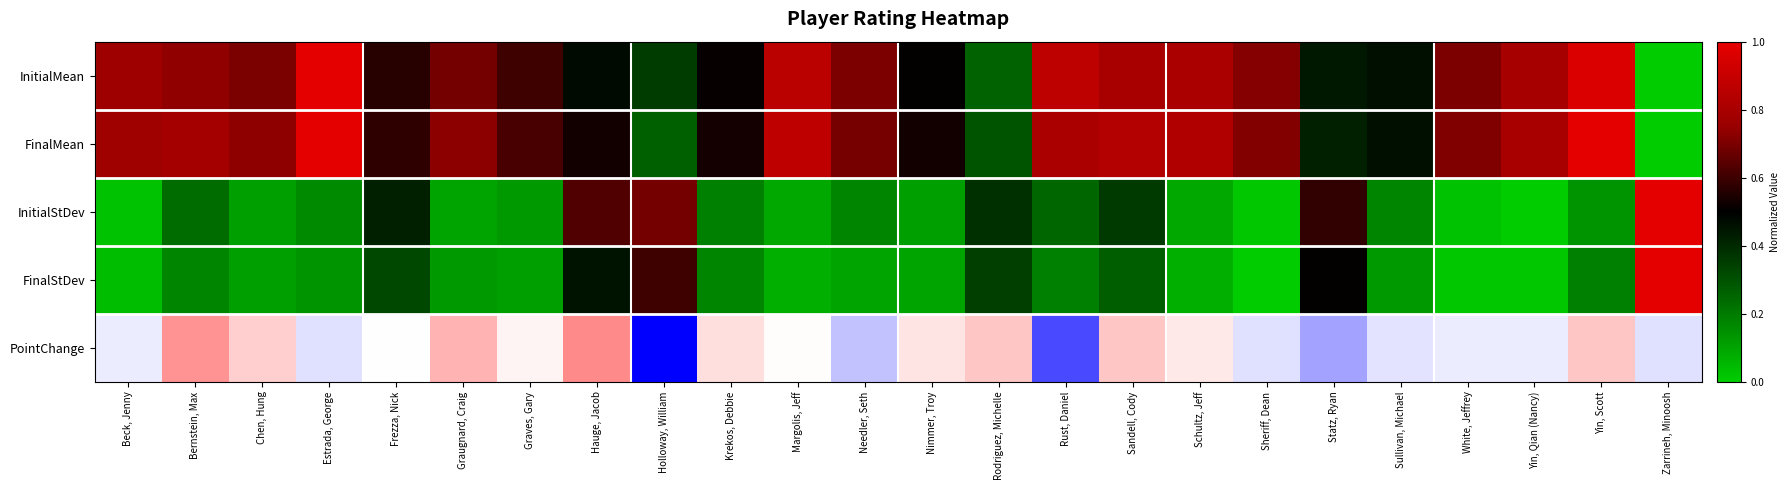

List the labels in order of value, smallest first.

Holloway, William, Rust, Daniel, Statz, Ryan, Needler, Seth, Estrada, George, Sheriff, Dean, Zarrineh, Minoosh, Sullivan, Michael, Beck, Jenny, White, Jeffrey, Yin, Qian (Nancy), Frezza, Nick, Margolis, Jeff, Graves, Gary, Schultz, Jeff, Nimmer, Troy, Krekos, Debbie, Chen, Hung, Rodriguez, Michelle, Sandell, Cody, Yin, Scott, Graugnard, Craig, Bernstein, Max, Hauge, Jacob